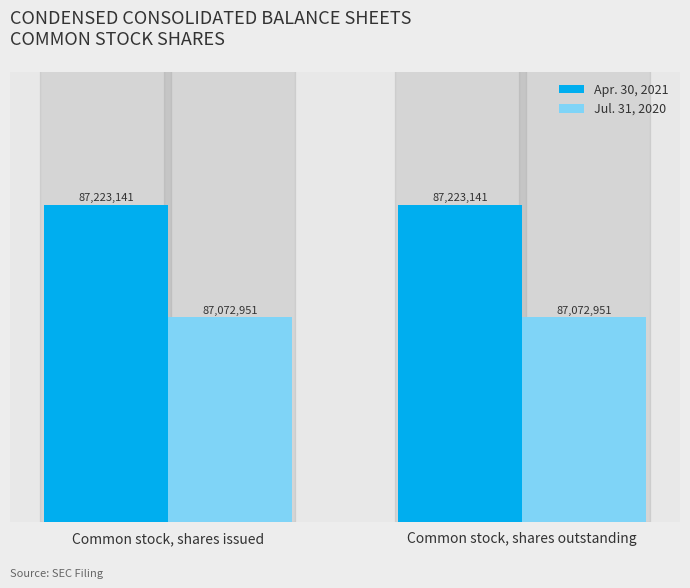

Reading left to right, what are all the values shown in this chart?

Apr. 30, 2021: 87223141	87223141
Jul. 31, 2020: 87072951	87072951